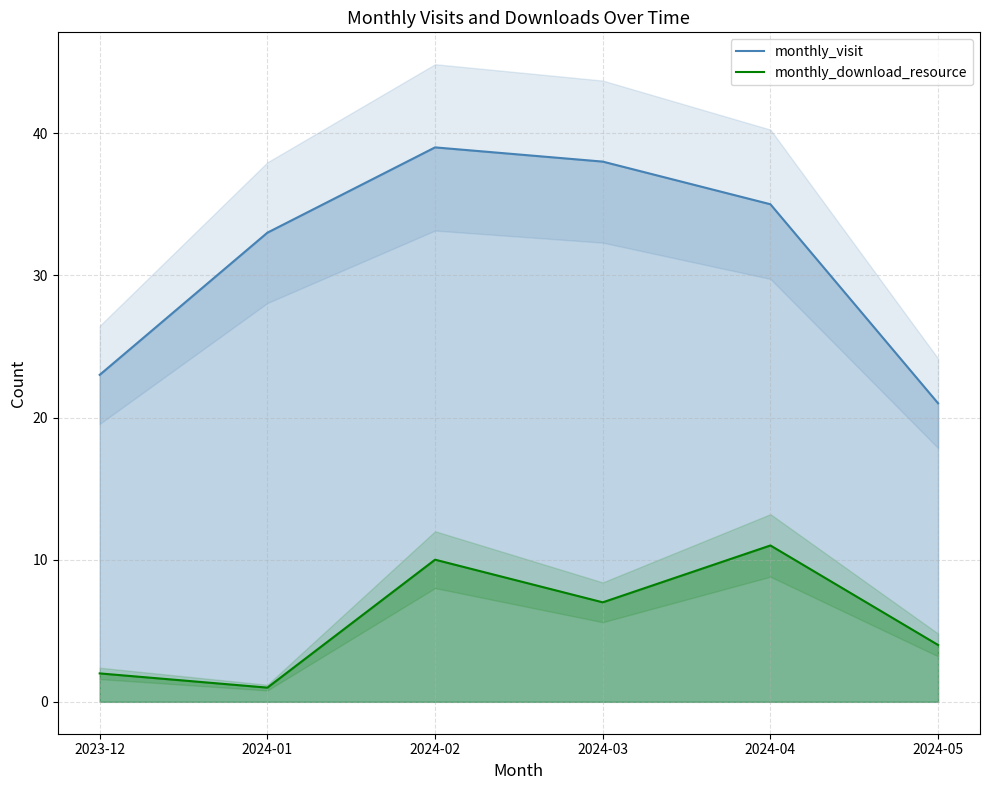

True or false: monthly_visit has a value of 33 at 2024-05.

False